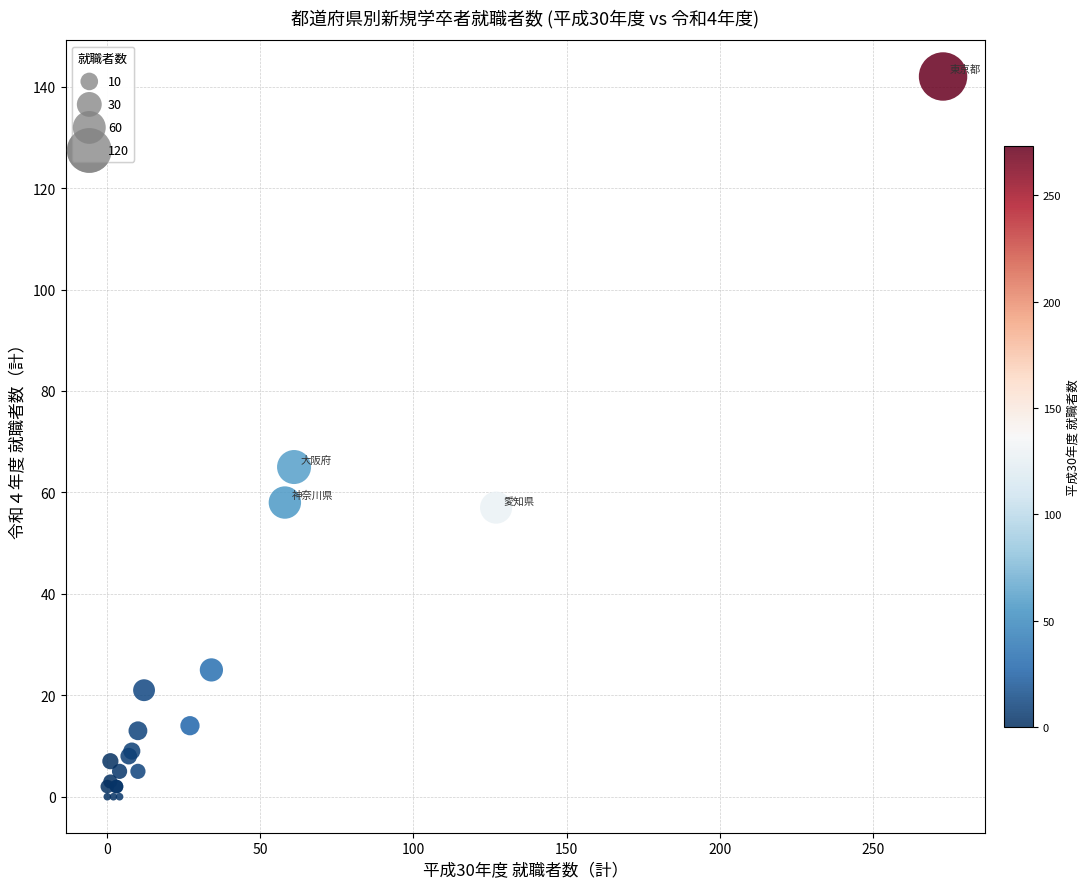

What Y value in the scatter plot is closest to 71?

65